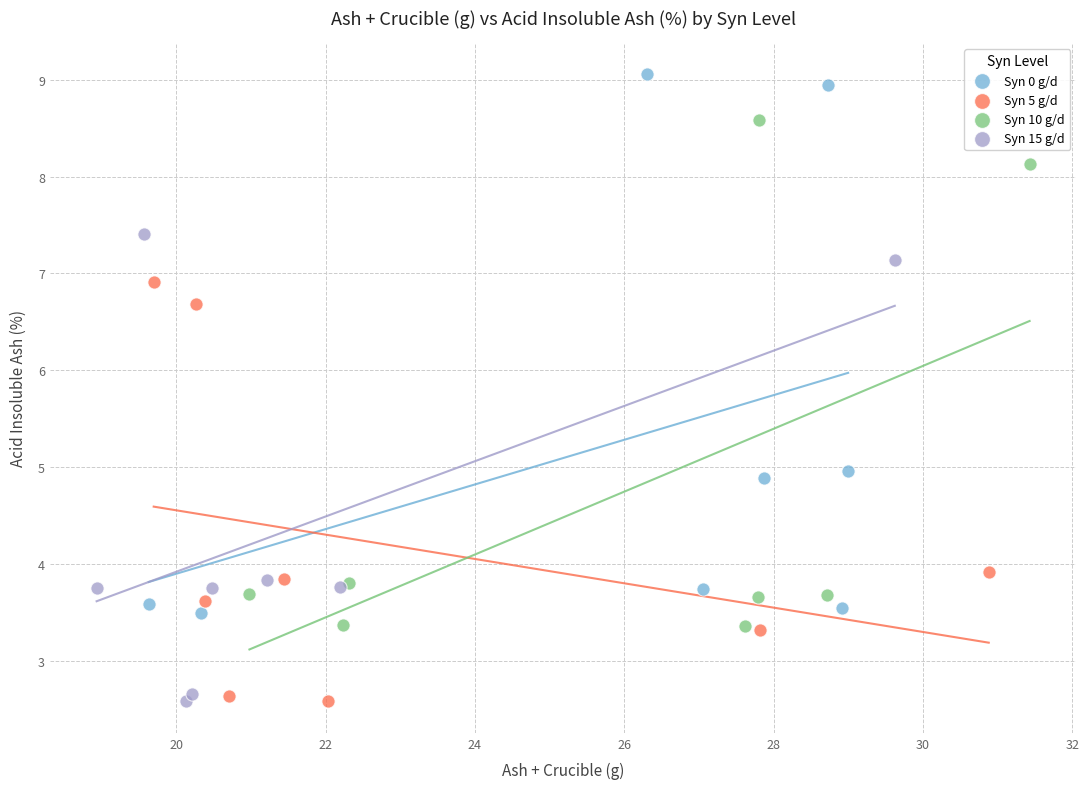

Which series has the widest spread of Y values?

Syn 0 g/d